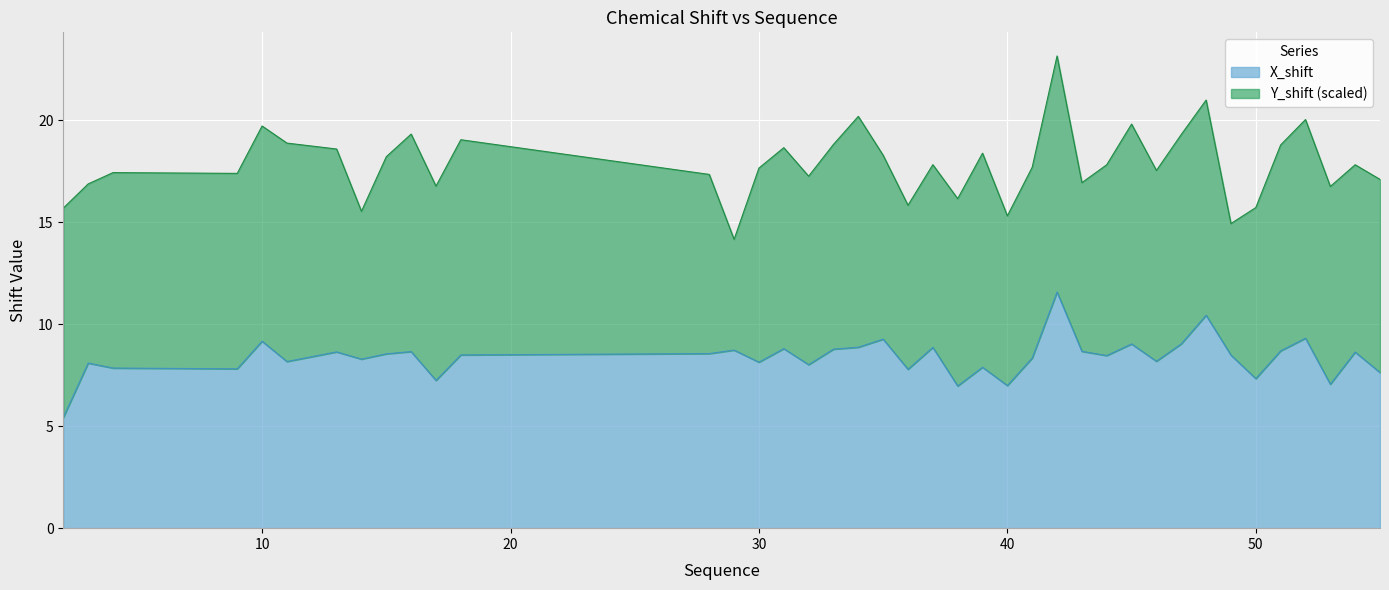

Reading left to right, list all the values displayed in this chart.

5.4	8.1	7.8	7.8	9.2	8.2	8.6	8.3	8.5	8.7	7.2	8.5	8.6	8.7	8.1	8.8	8.0	8.8	8.9	9.3	7.8	8.9	7.0	7.9	7.0	8.3	11.6	8.7	8.5	9.0	8.2	9.0	10.4	8.5	7.3	8.7	9.3	7.1	8.6	7.6